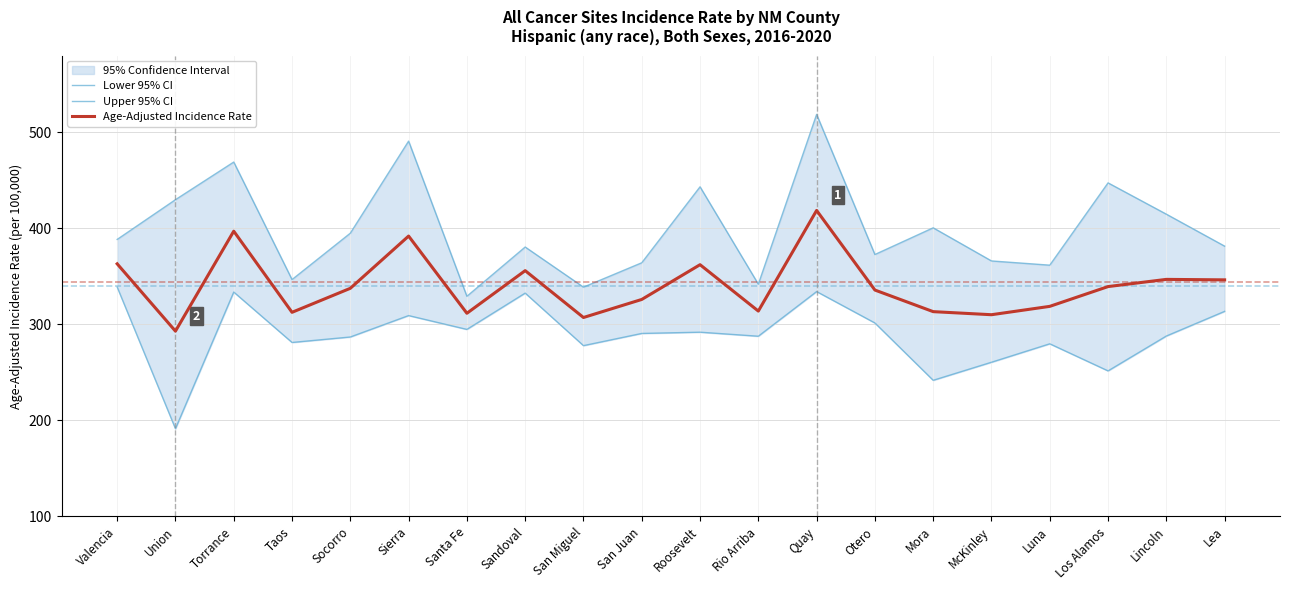

True or false: Age-Adjusted Incidence Rate has a value of 194.3 at Los Alamos.

False